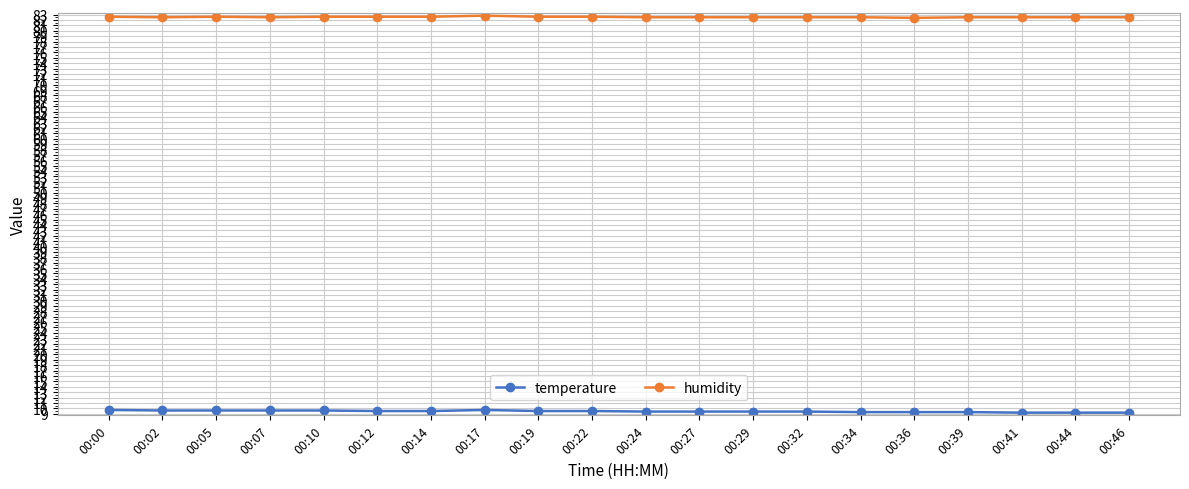

What is the value of the temperature point at the 5th from the left?

9.6